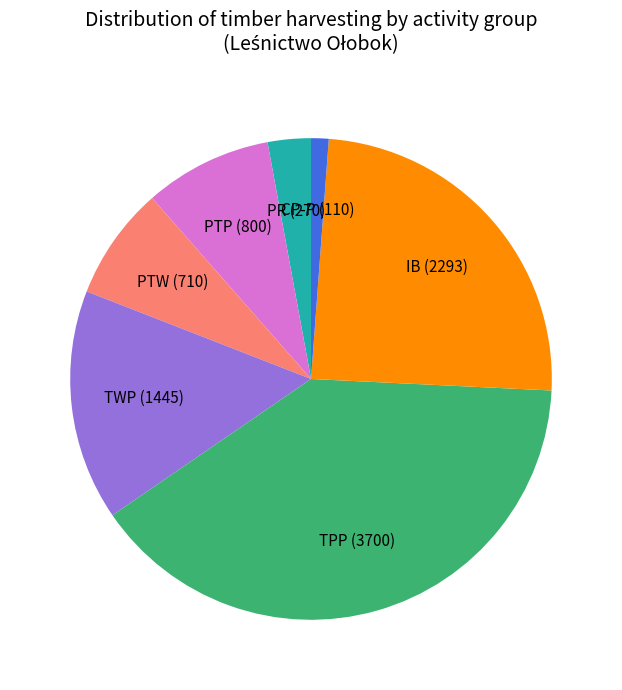

Which category has the biggest portion of the pie?

TPP